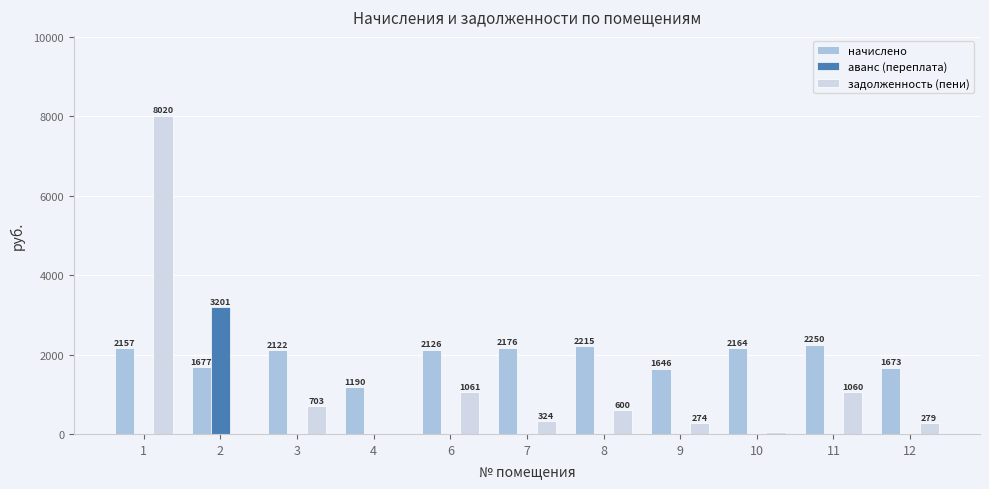

What are all the series names shown in the legend?

начислено, аванс (переплата), задолженность (пени)